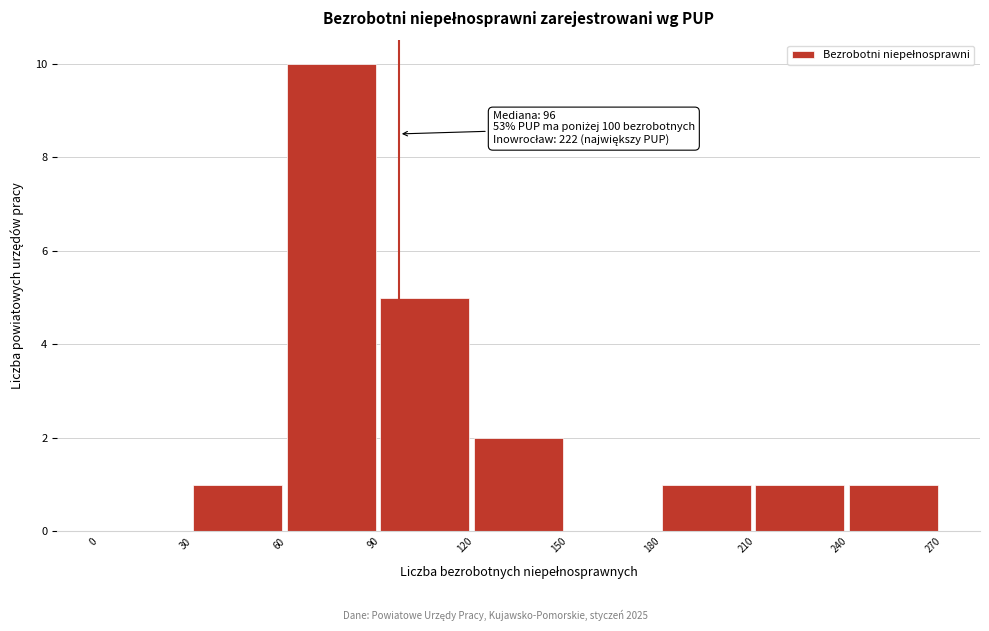

Over which range of the x-axis is the bar tallest?

60 to 90